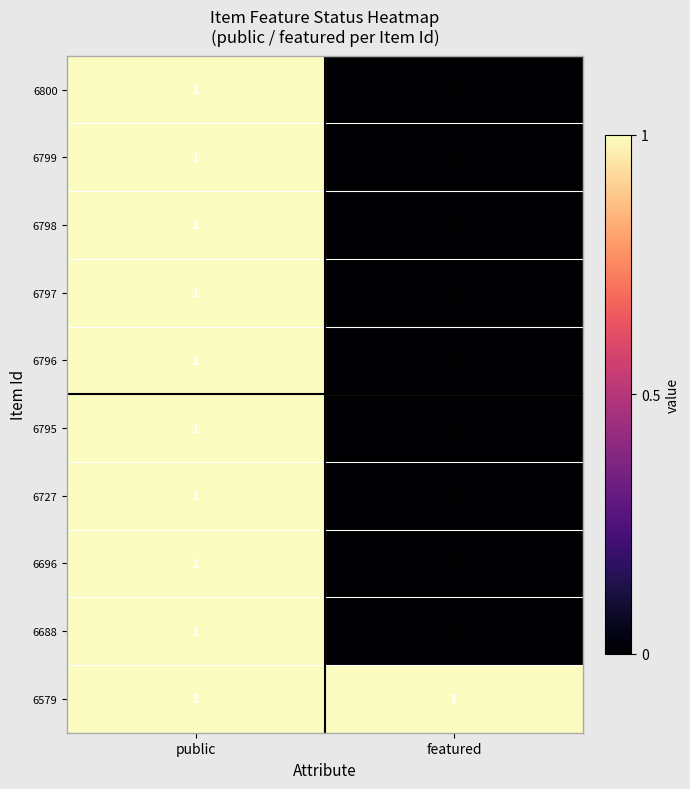

The 6688 series shows 0 at public. True or false?

False